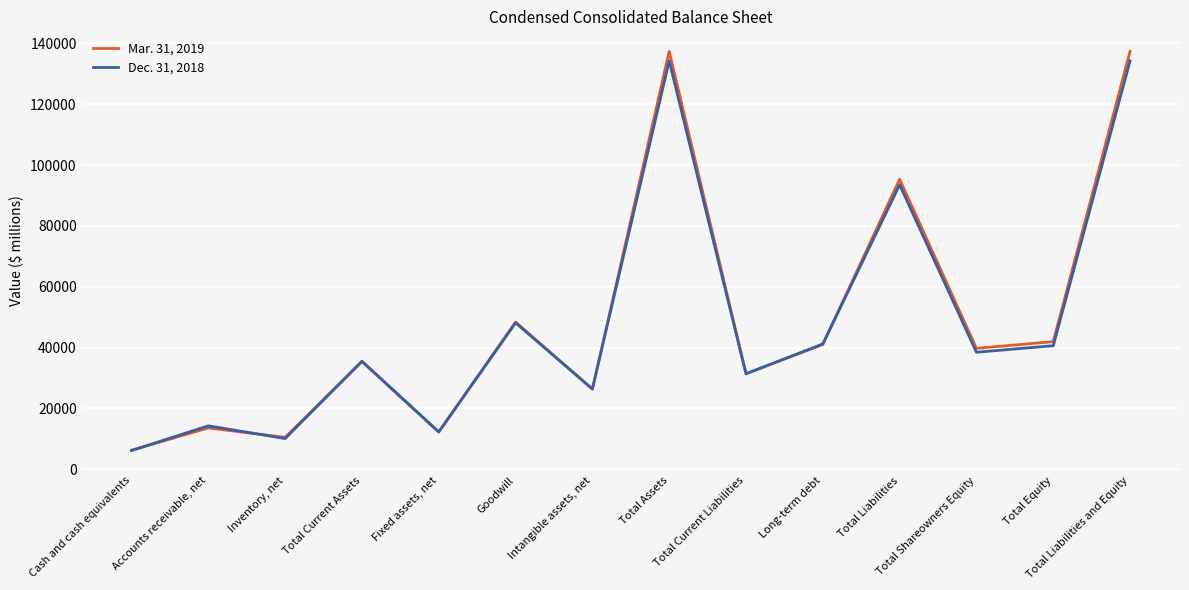

What is the greatest value displayed?

137380